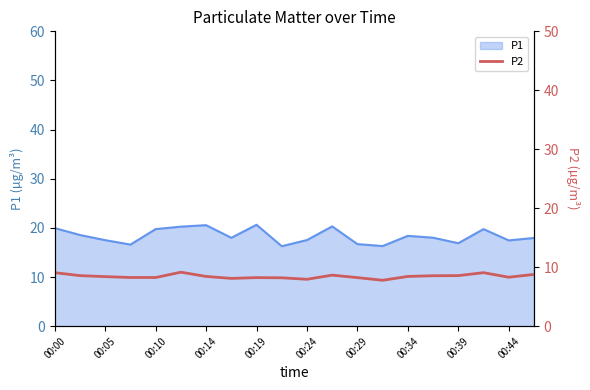

What is the lowest value of the P1 series?

16.3